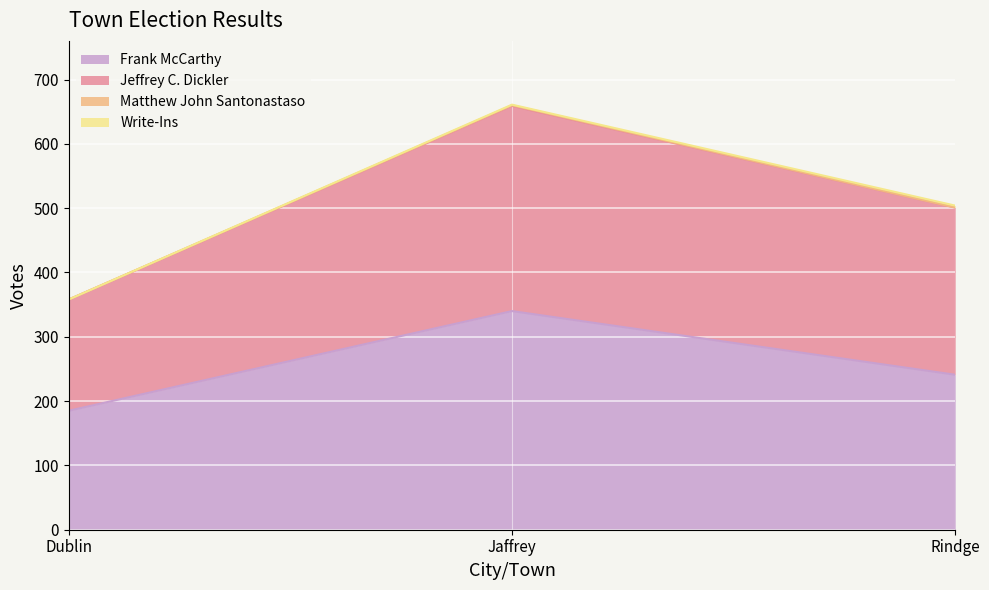

What is the average value of the Frank McCarthy series?

255